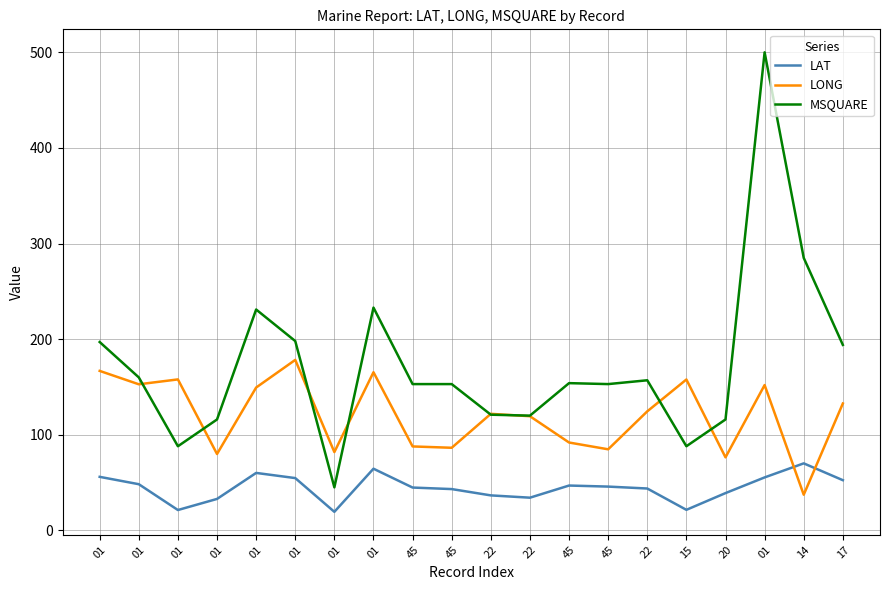

Which series has the largest total across all categories?

MSQUARE